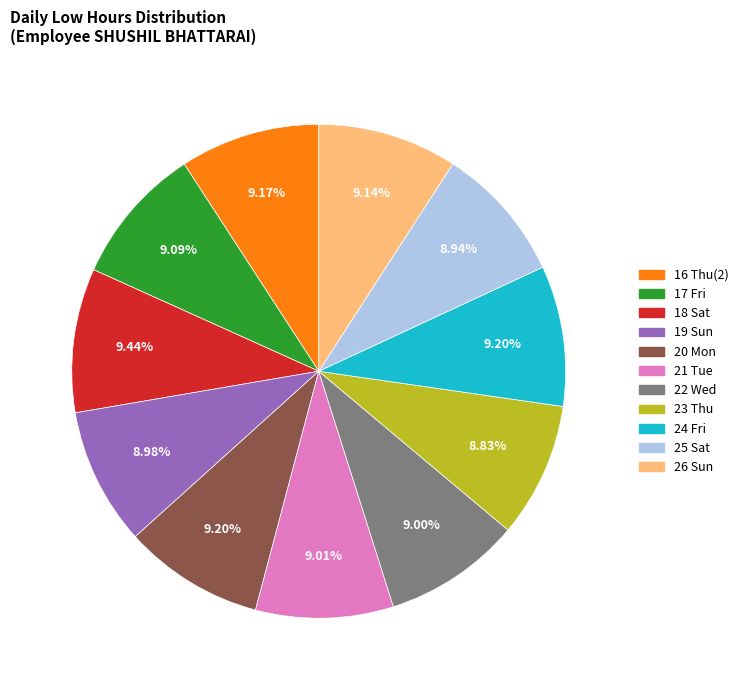

Is there a majority slice in this chart?

No